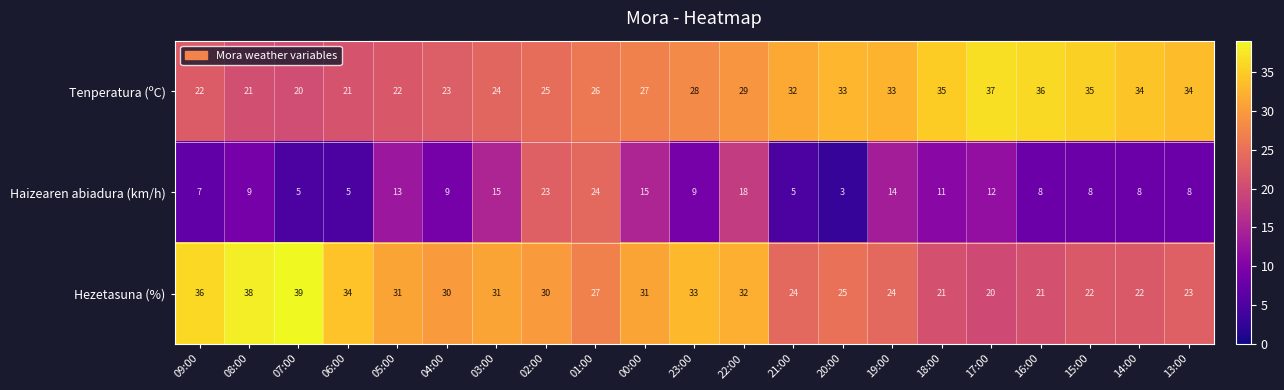

Count the number of data series in this chart.

3